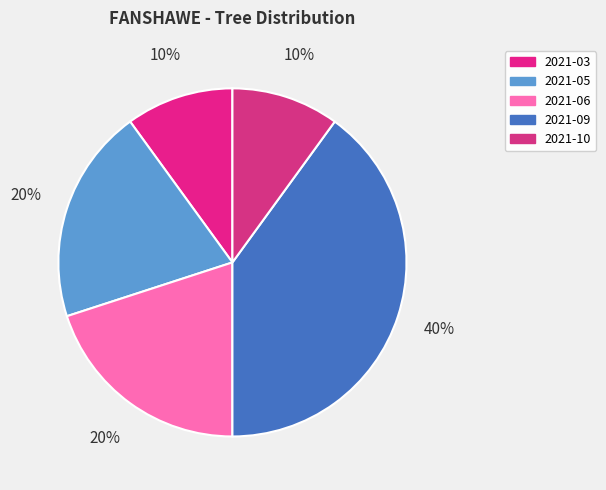

Count the number of slices in the pie.

5